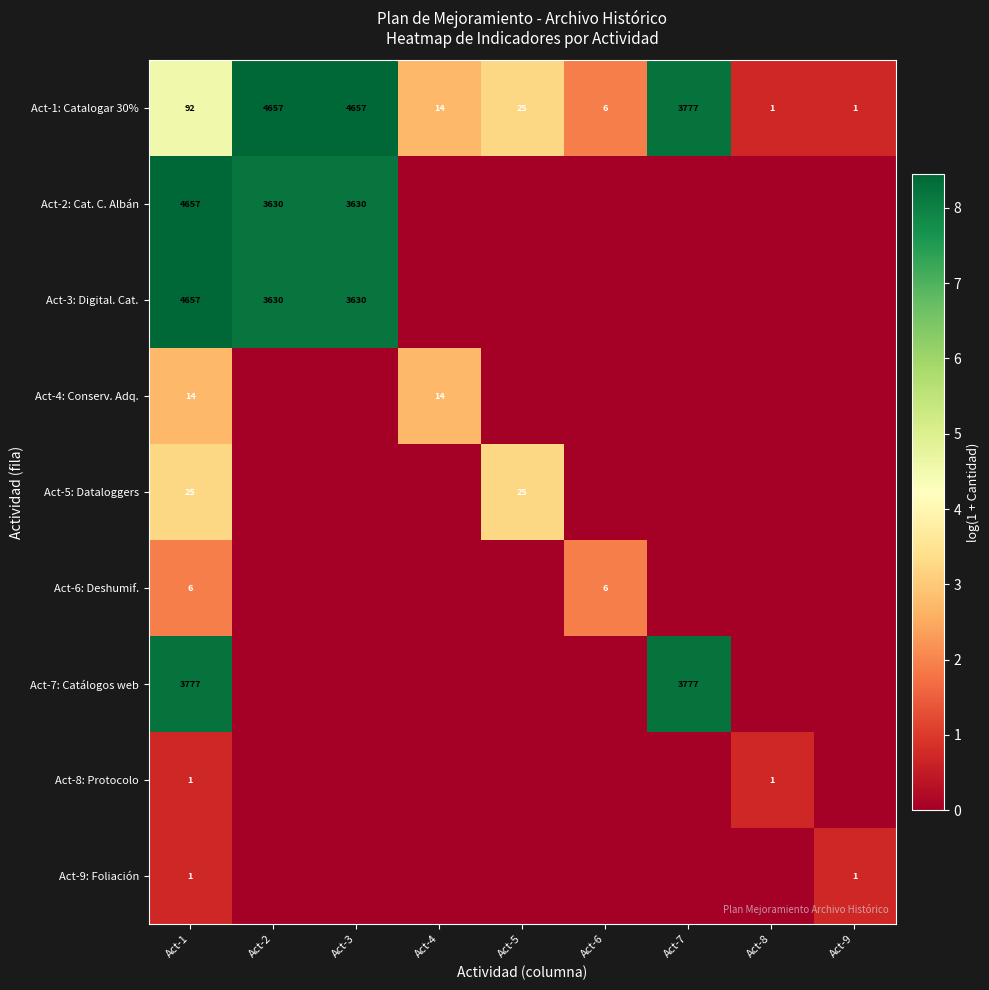

The value of Act-1: Catalogar 30% at Act-8 is 1. True or false?

True